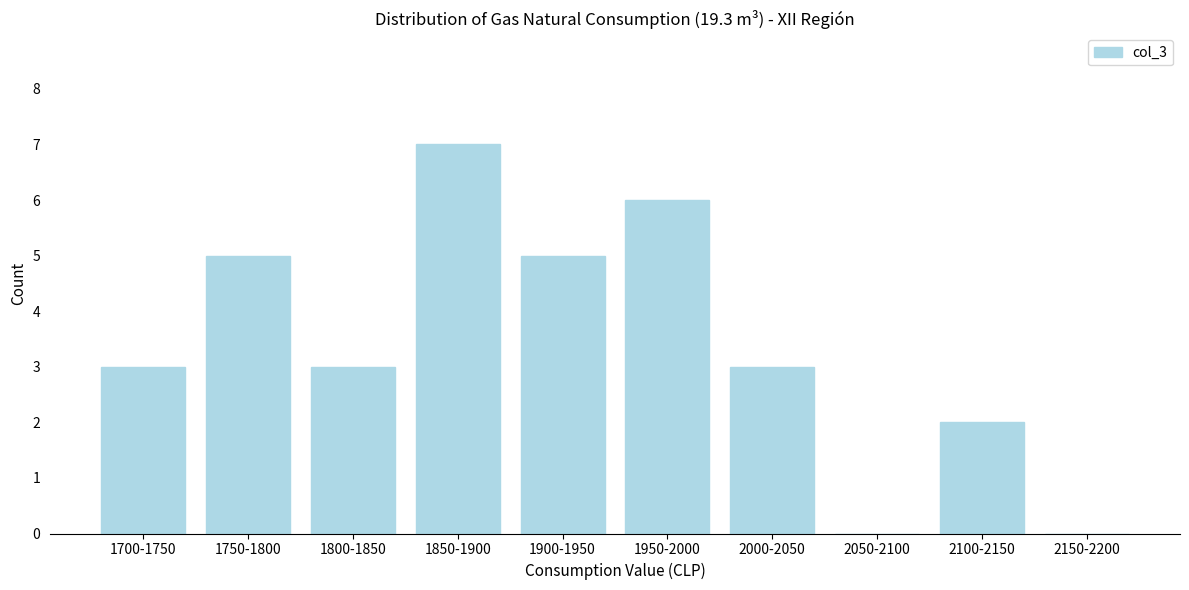

Reading left to right, extract all data points from this chart.

1700-1750=3	1750-1800=5	1800-1850=3	1850-1900=7	1900-1950=5	1950-2000=6	2000-2050=3	2050-2100=0	2100-2150=2	2150-2200=0